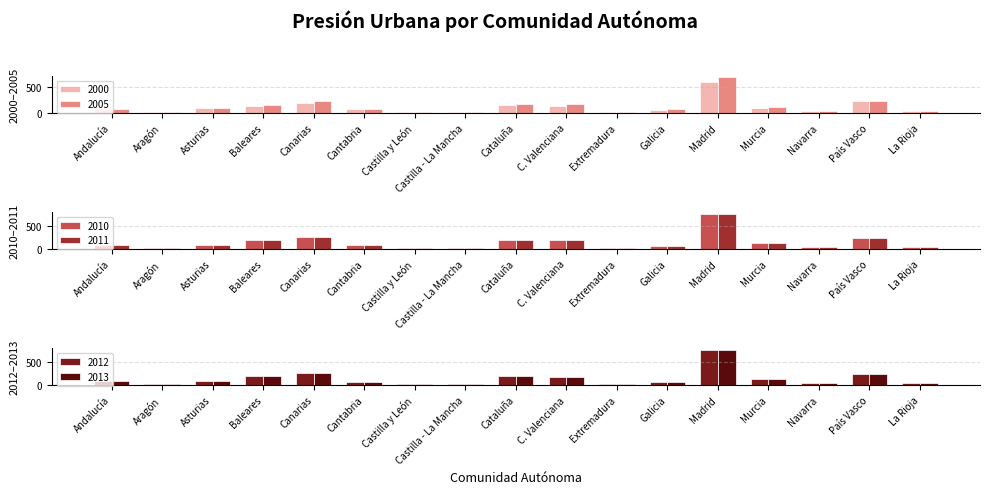

What are all the series names shown in the legend?

2000, 2005, 2010, 2011, 2012, 2013